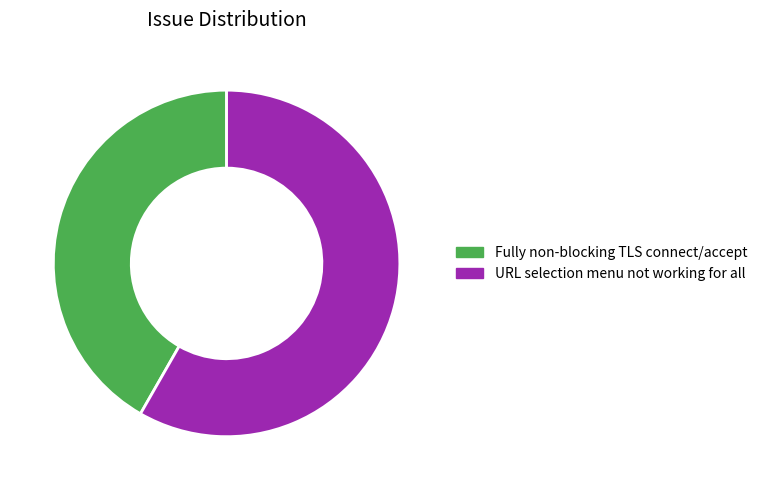

Which slice is the smallest?

Fully non-blocking TLS connect/accept